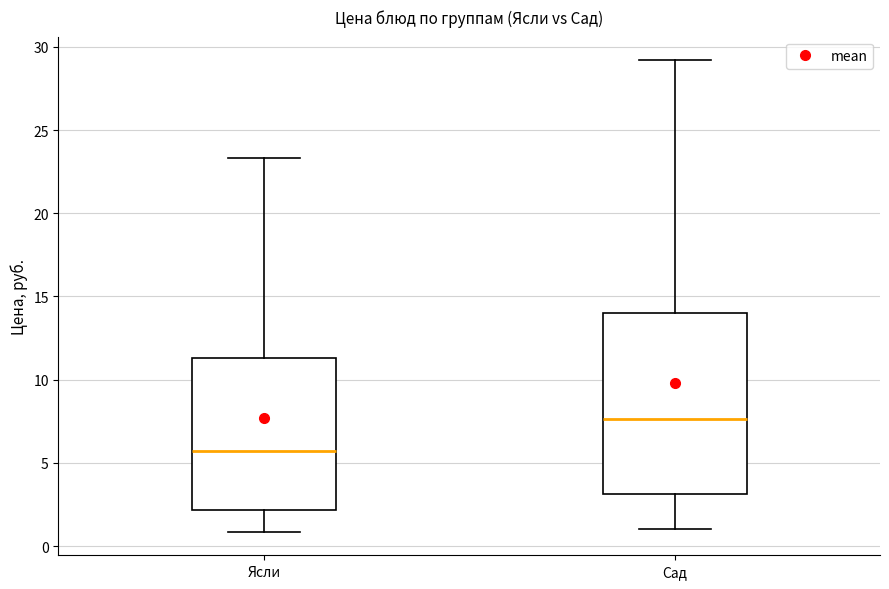

Where does the lower whisker of the box for Ясли end on the y-axis? The values are not printed on the chart, so give them approximately, as read against the axis.

1.0